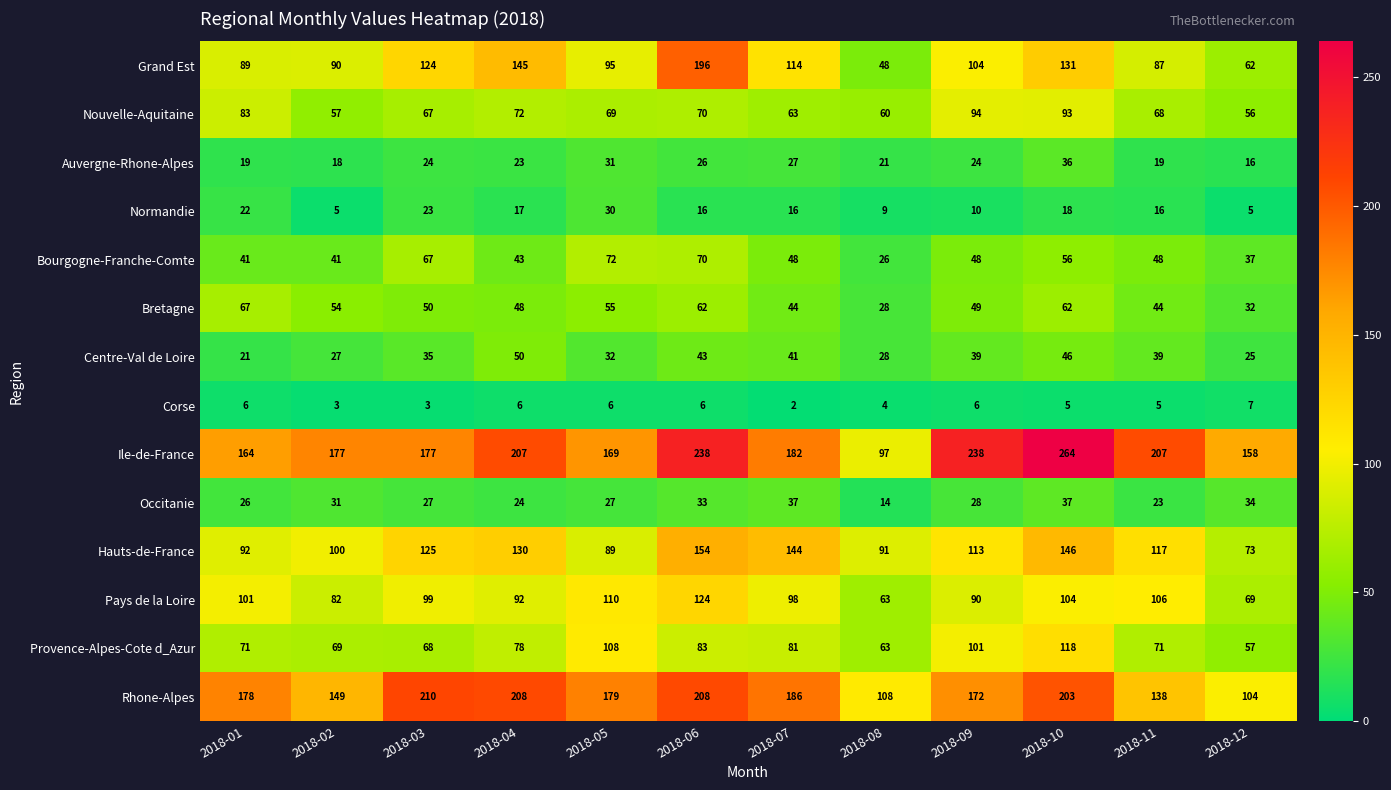

Where does the Bretagne series first go above 50?

2018-01